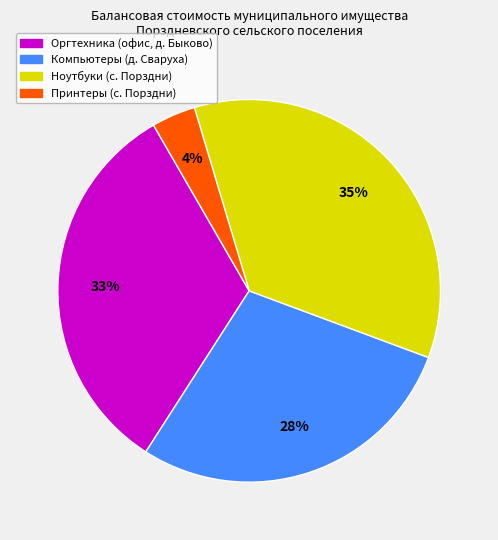

How many slices are in this pie chart?

4